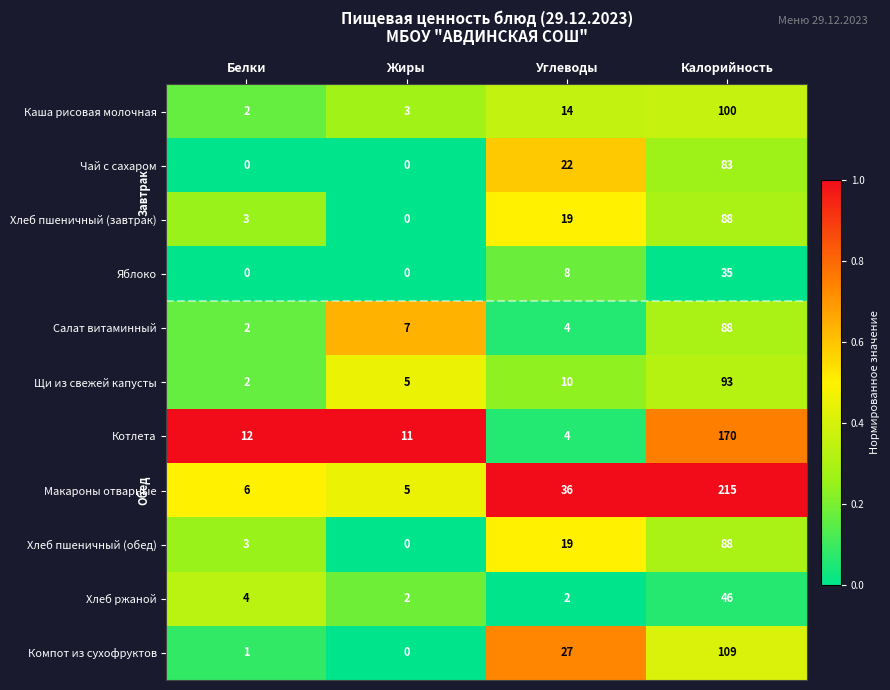

Which series has the widest spread of values?

Макароны отварные